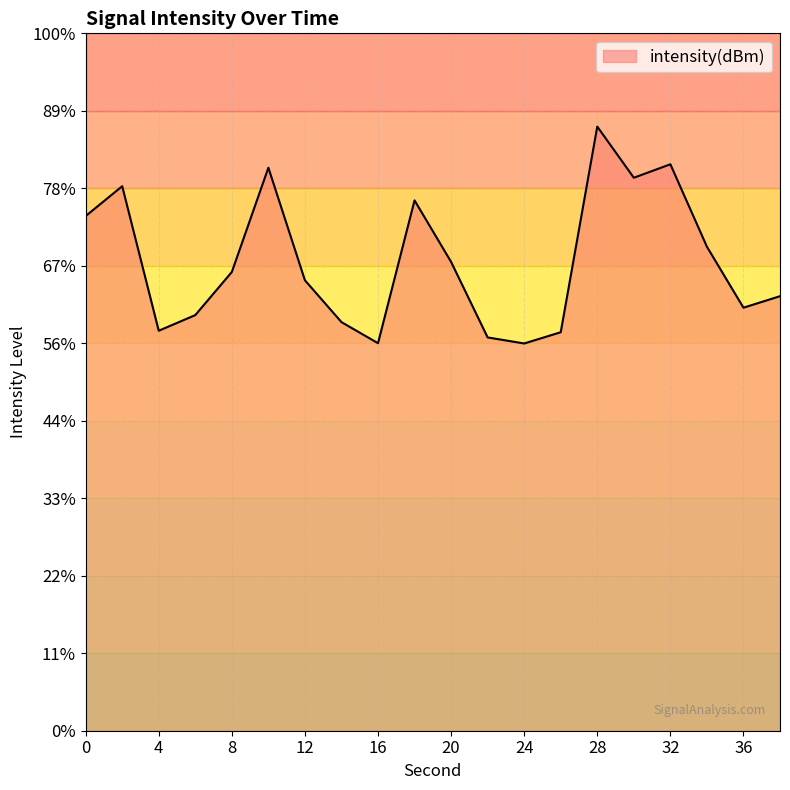

Which category has the lowest value across all series?

24